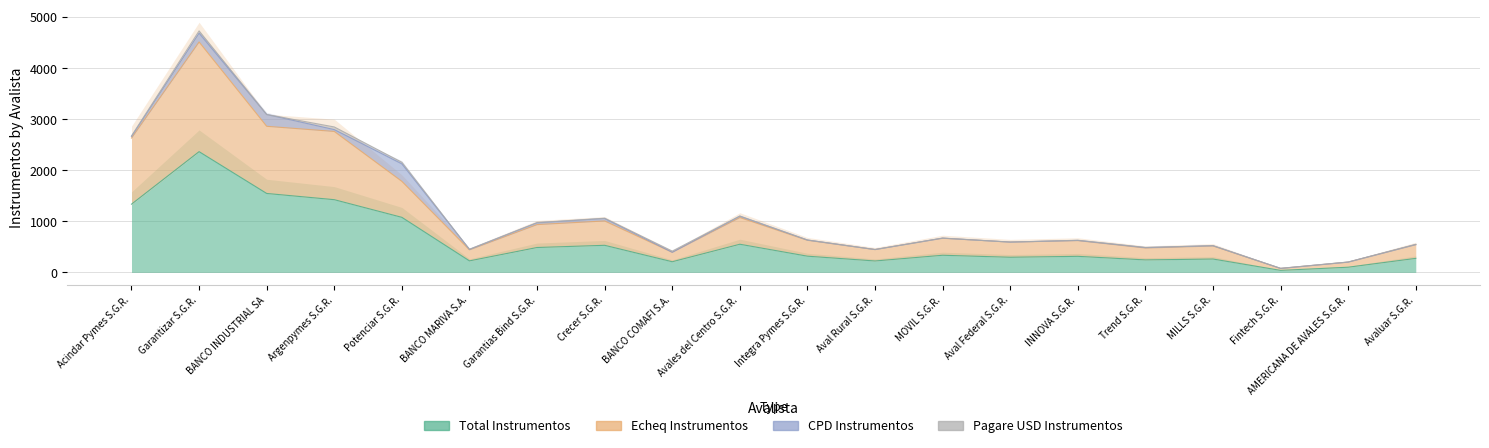

How many data points in Total Instrumentos are above 318?

9